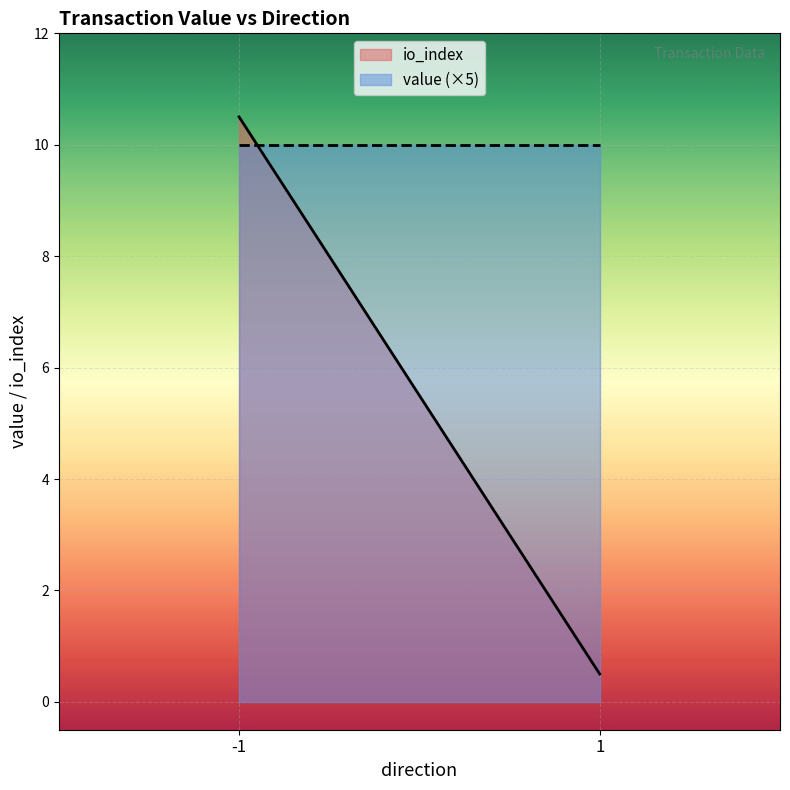

Which series has the widest spread of values?

io_index